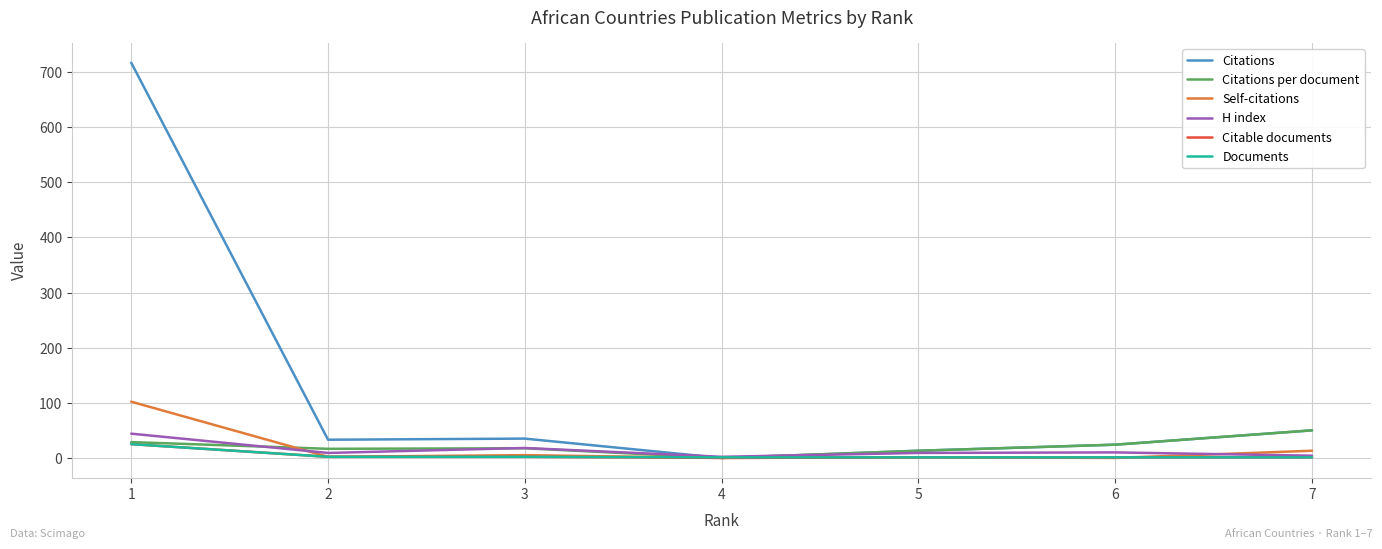

Does the chart display data point markers on the line(s)?

No